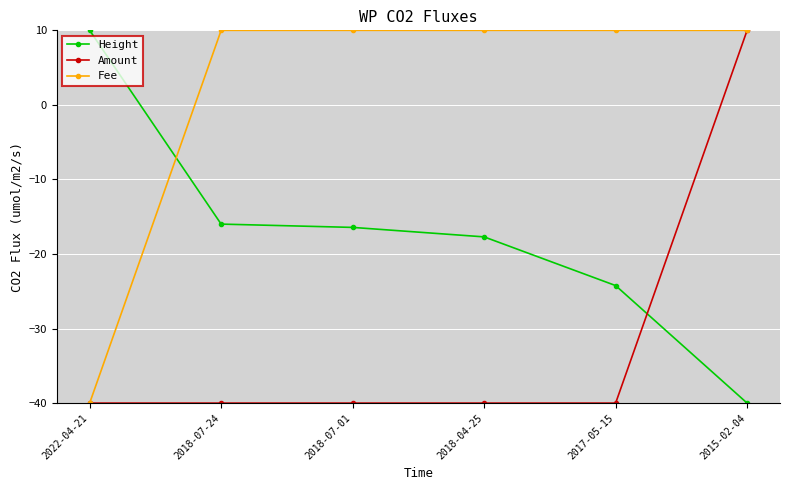

Which series has the largest total across all categories?

Fee